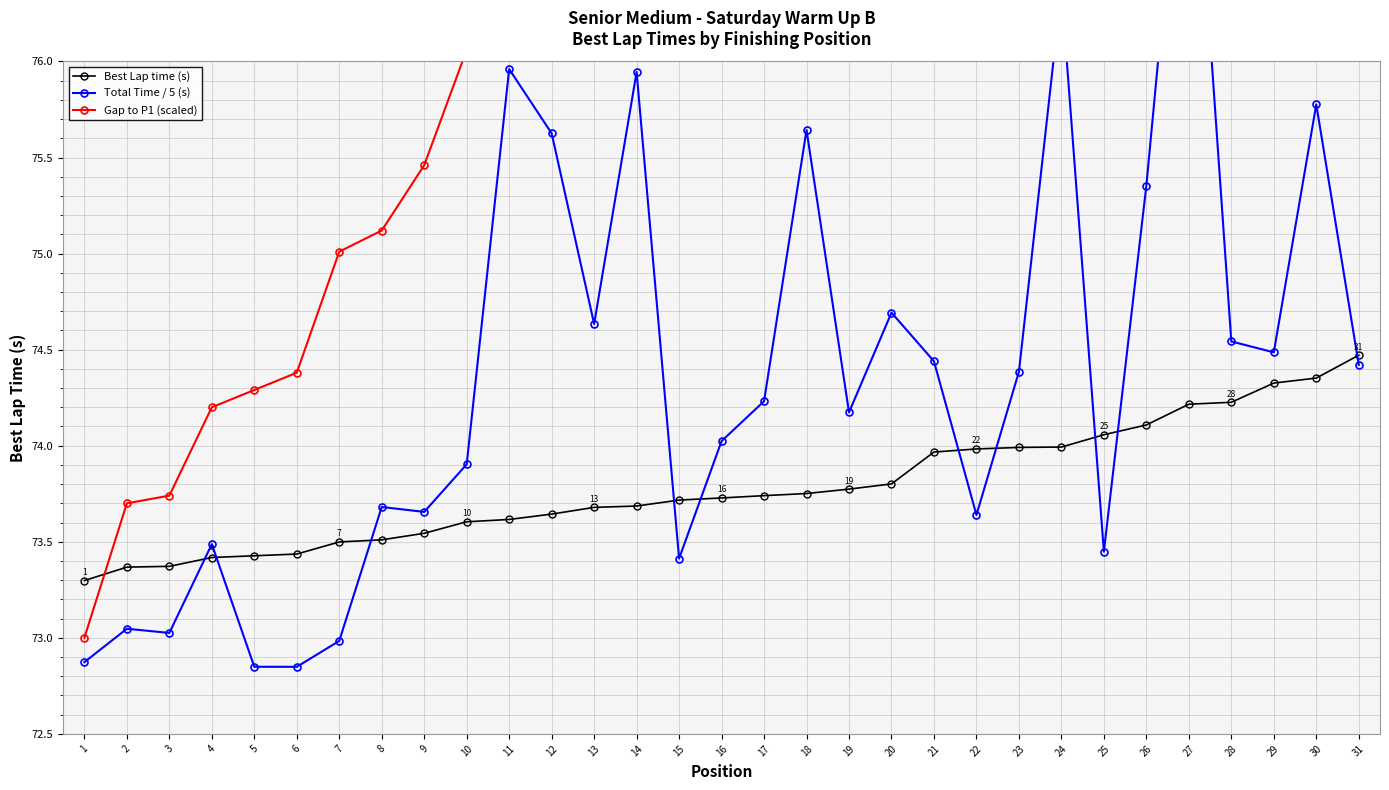

At which label does Best Lap time (s) reach its minimum?

1